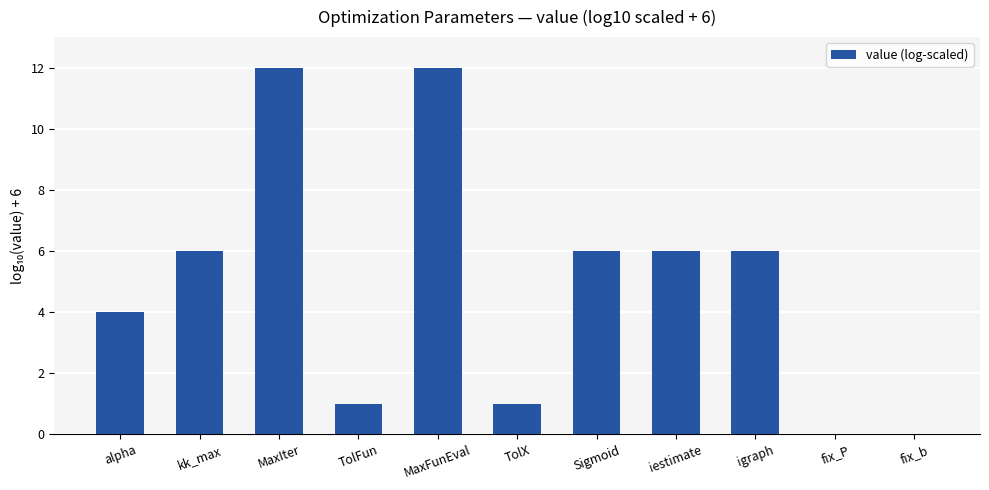

The chart shows a value of 7 at MaxFunEval. True or false?

False